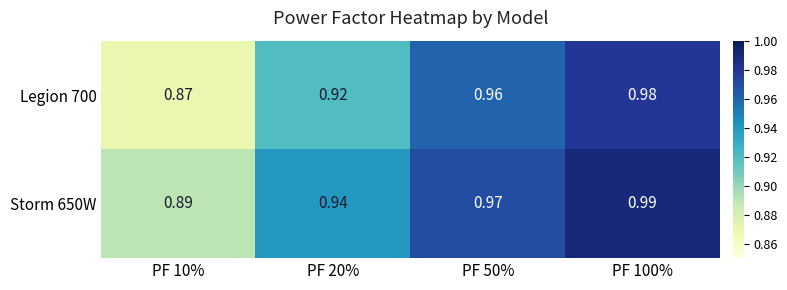

Is the value of Storm 650W at PF 50% greater than the value of Legion 700 at PF 100%?

No